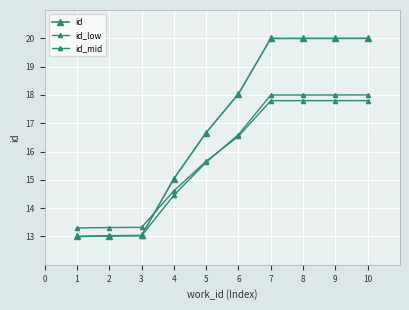

How many lines are shown in the chart?

3